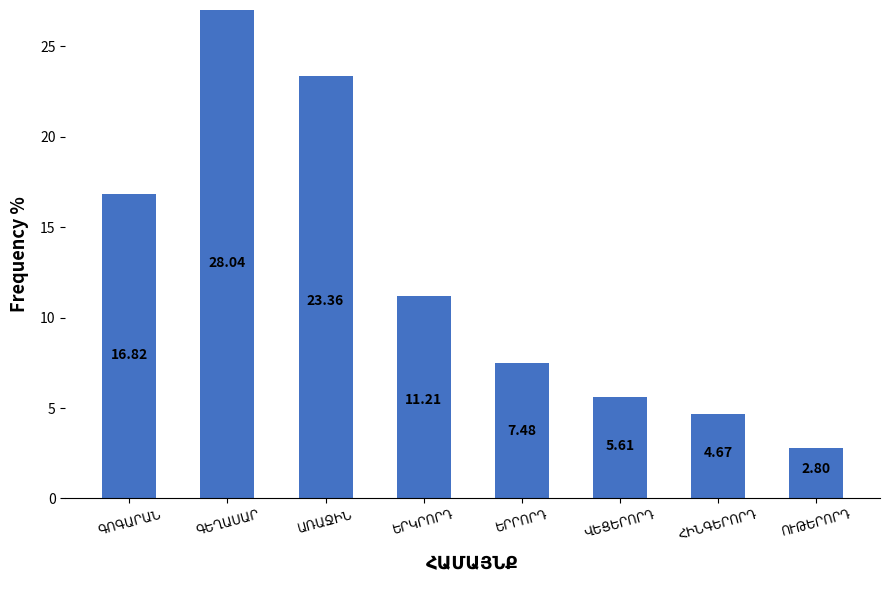

What is the average value?

12.5